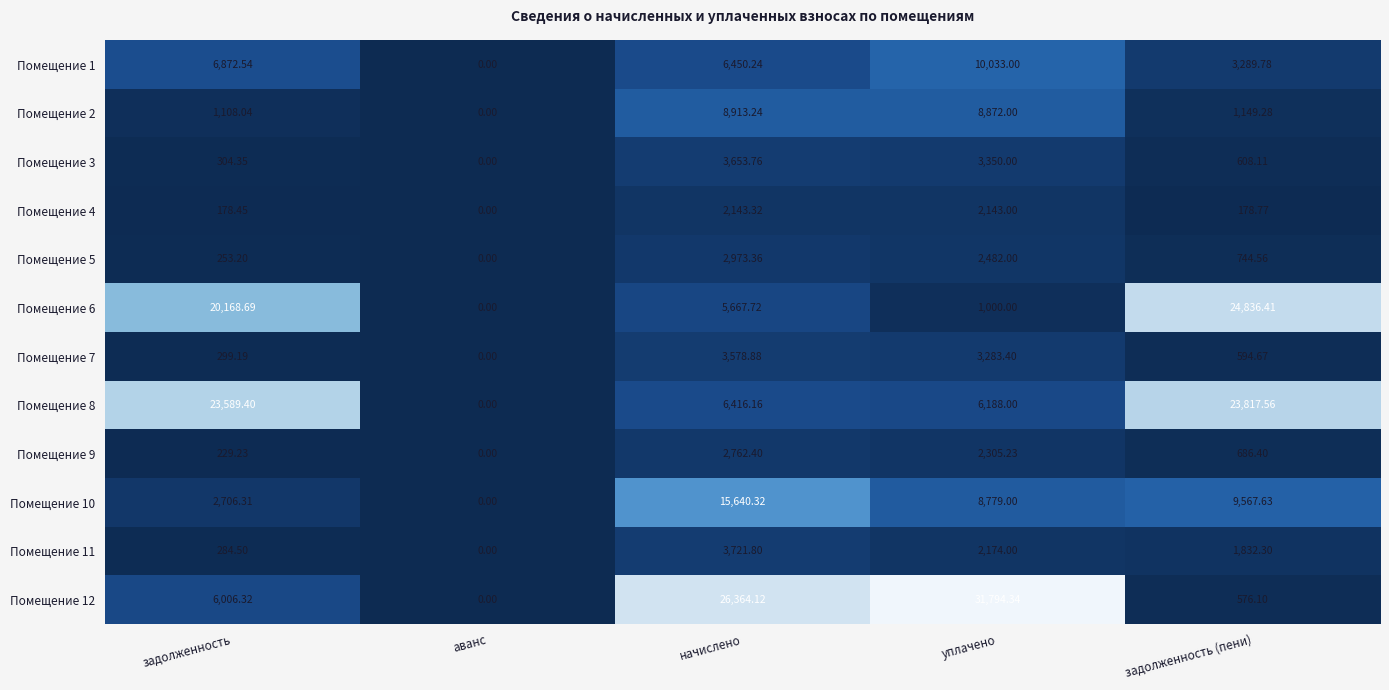

Which series changed the most between уплачено and задолженность (пени)?

Помещение 12